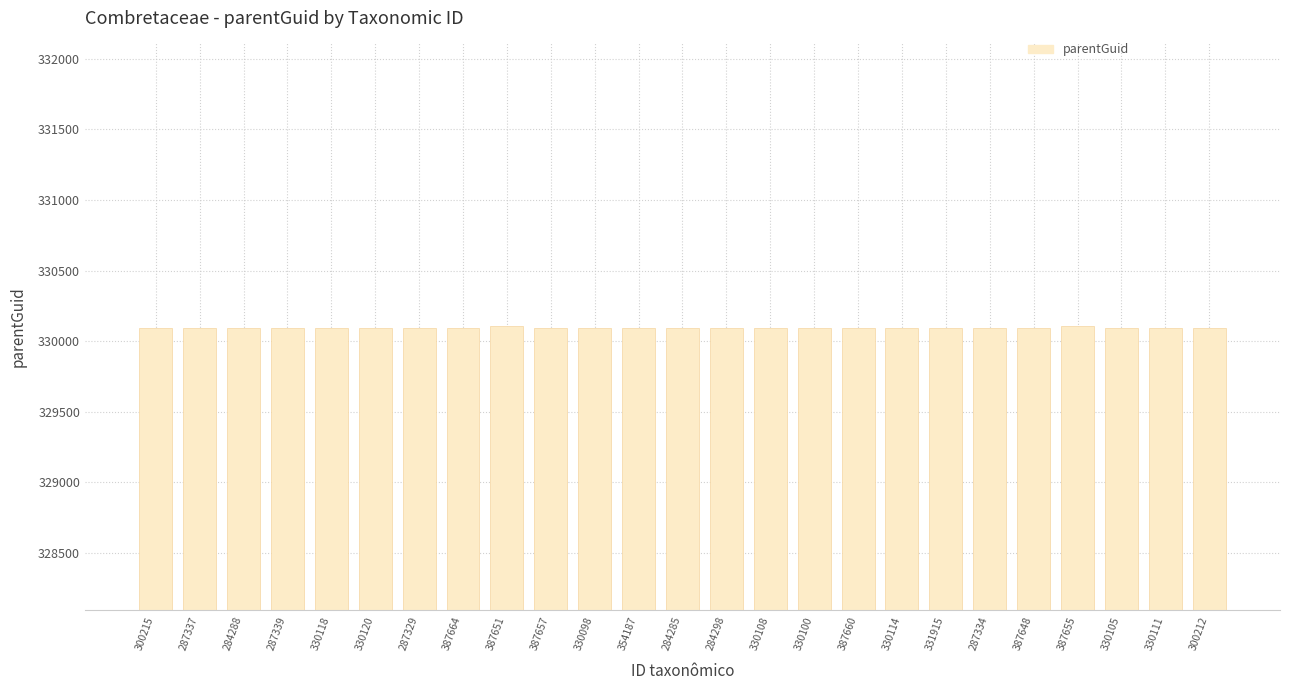

What is the minimum value shown in the chart?

330094